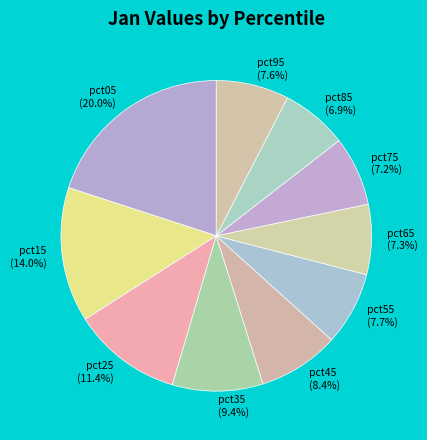

Does any single category account for the majority?

No